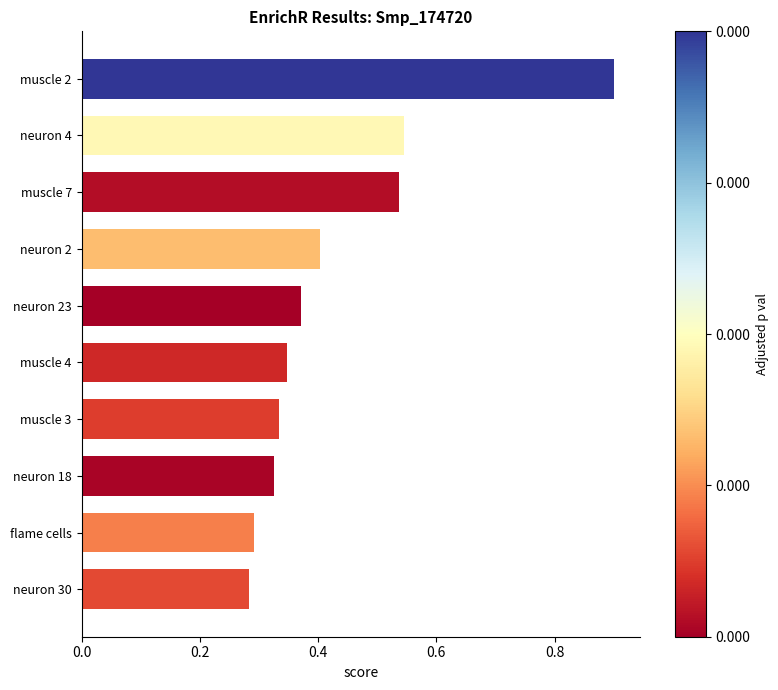

Count the values in the range 0 to 1.

10